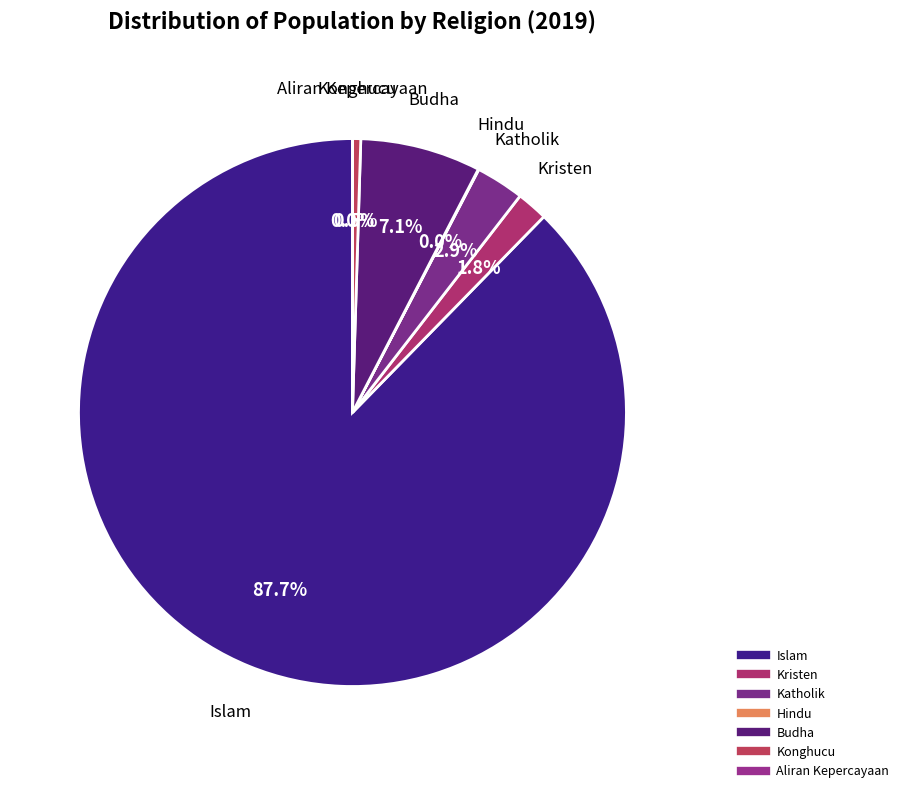

Is it true that Kristen is 16% of the pie?

False